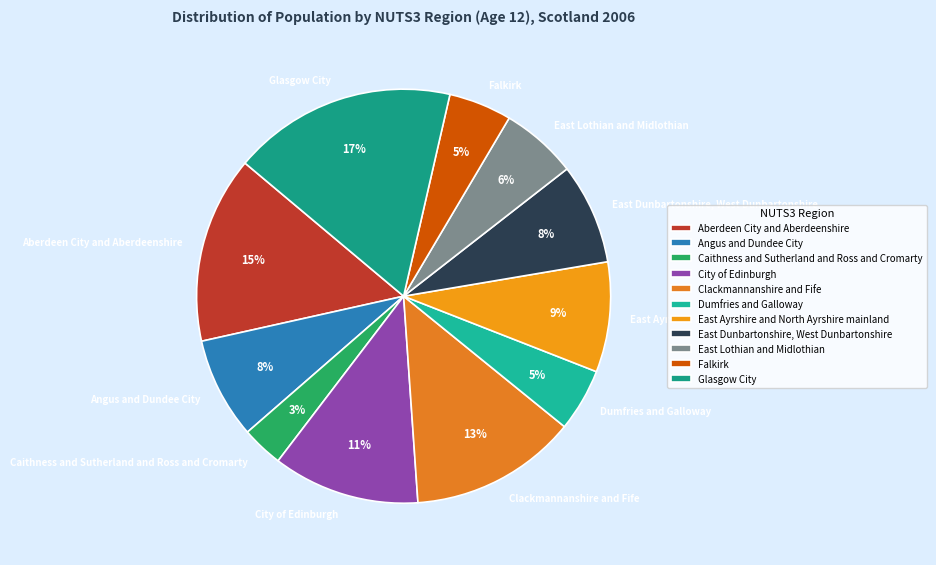

Is there a majority slice in this chart?

No